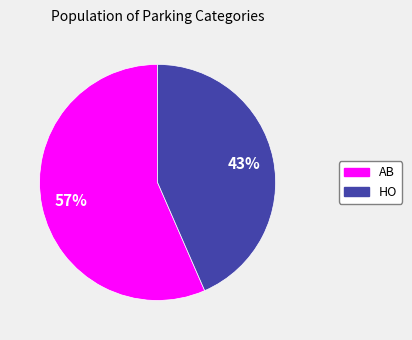

To the nearest percent, what is the combined percentage of HO and AB?

100%